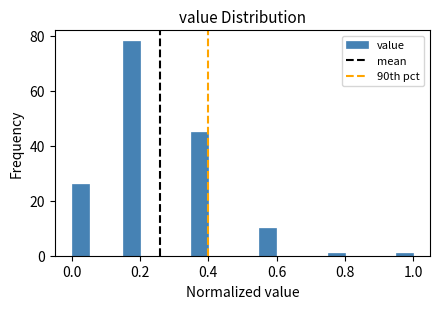

Read against the x-axis, roughly where is the centre of the tallest bar?

0.18